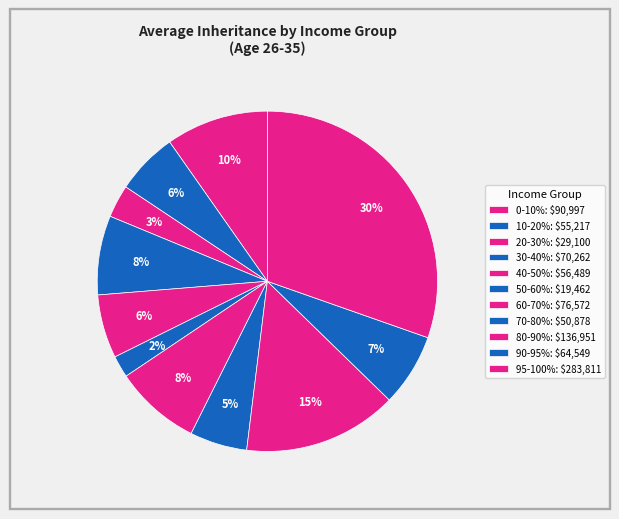

What percentage is the 50-60% slice, to the nearest percent?

2%